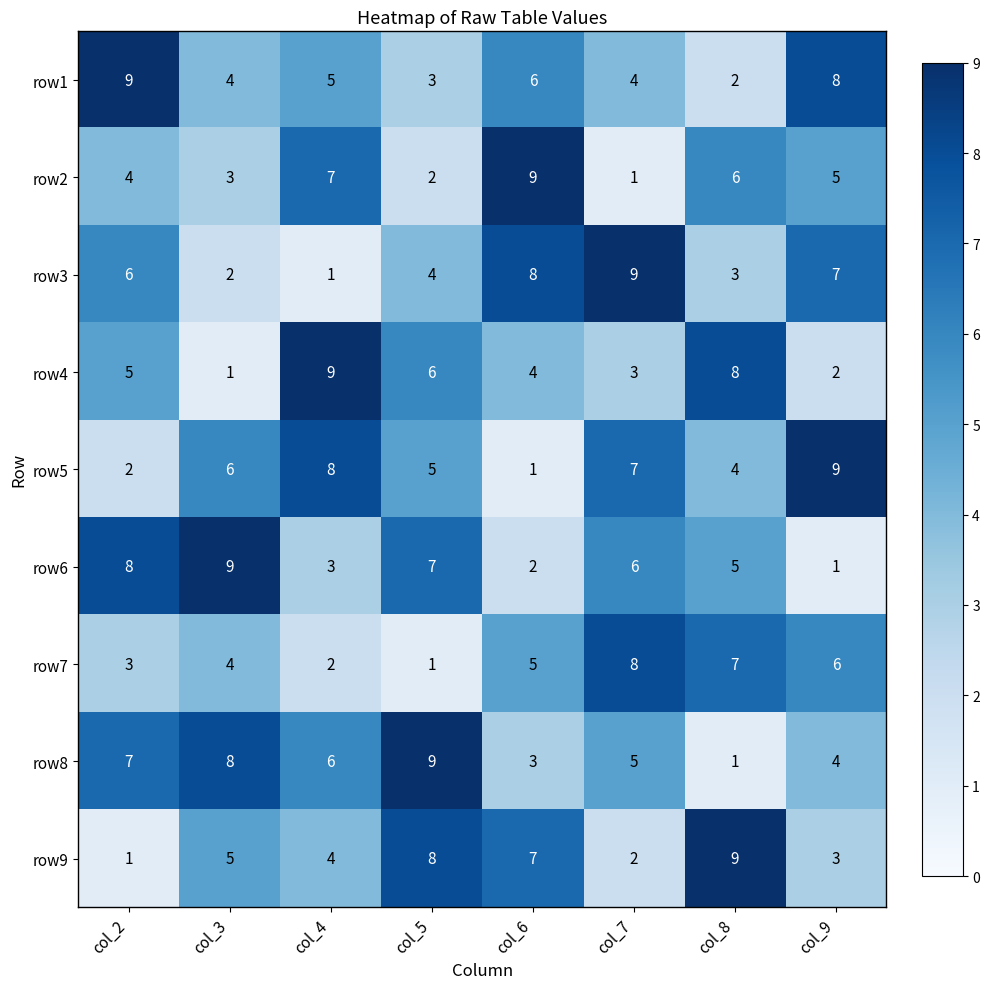

What is the sum of the row4 values at col_6 and col_2?

9